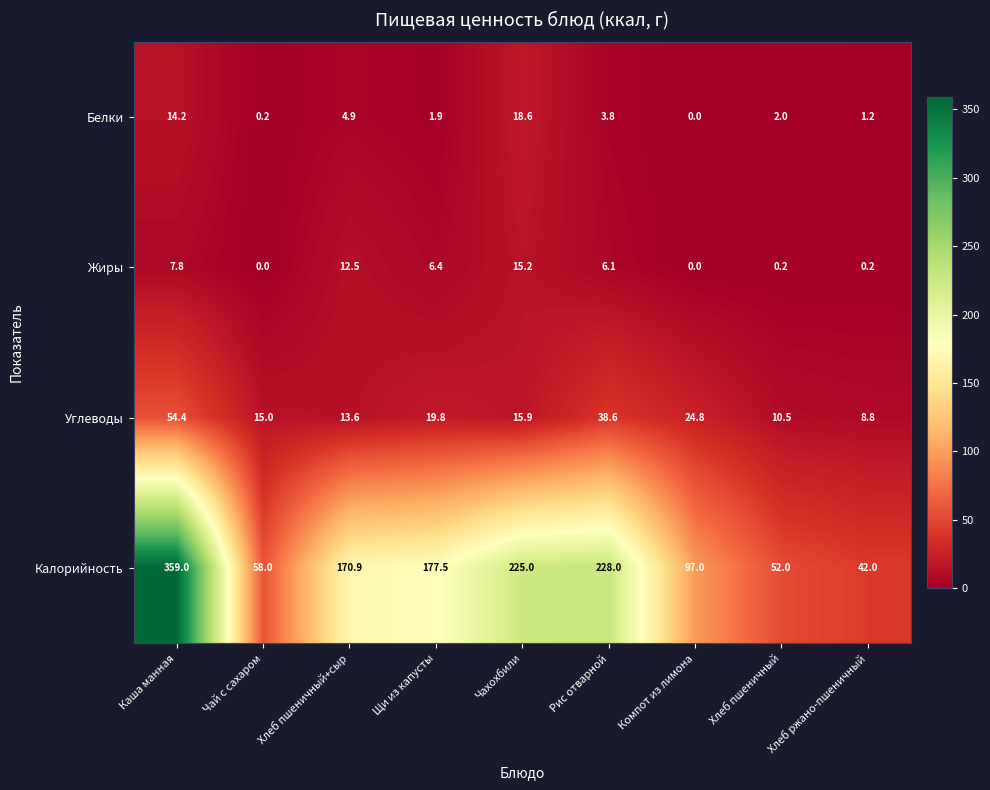

The Жиры series shows 10.7 at Щи из капусты. True or false?

False